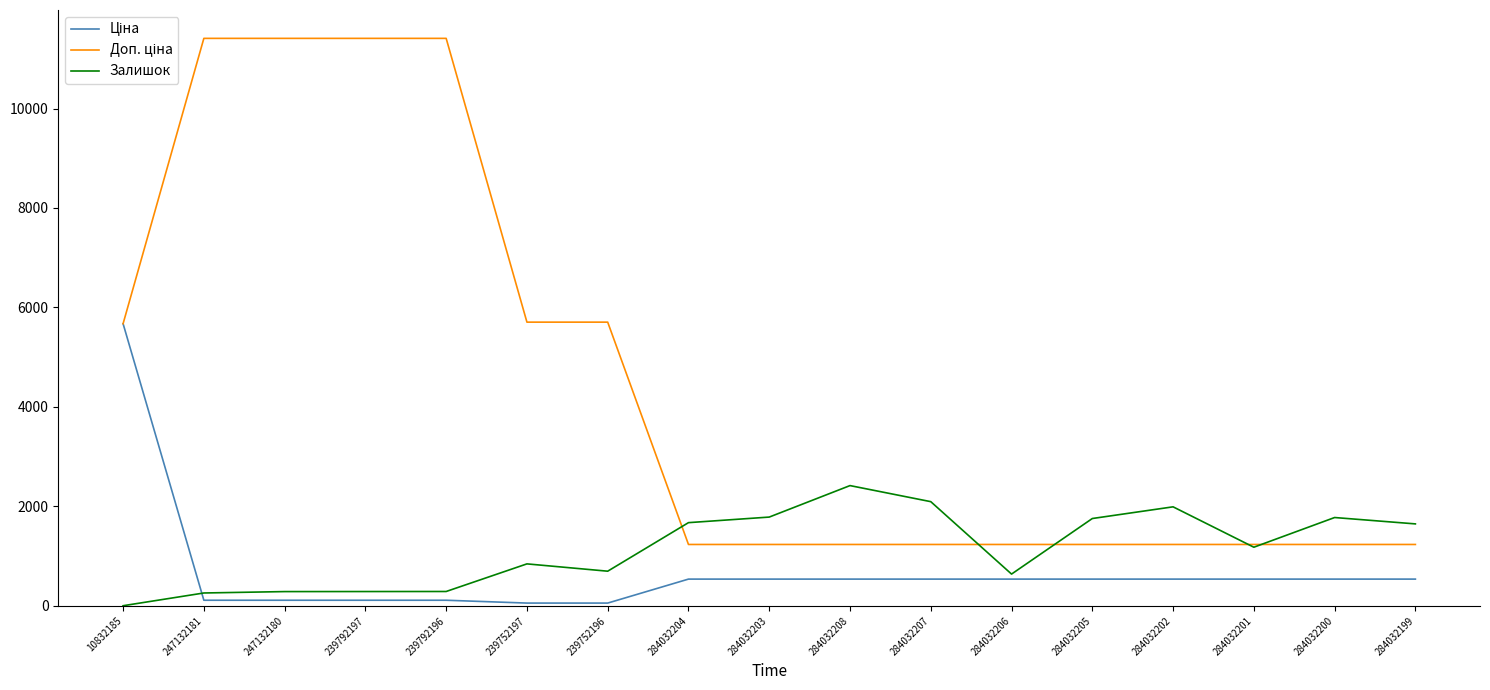

What is the maximum value shown in the chart?

11410.0